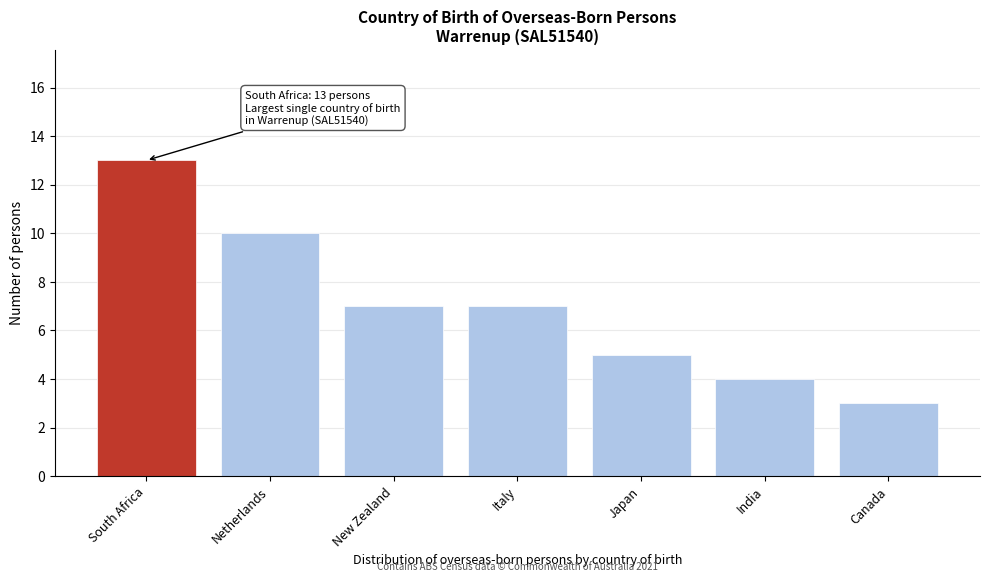

Reading right to left, transcribe all the data shown in this chart.

3	4	5	7	7	10	13